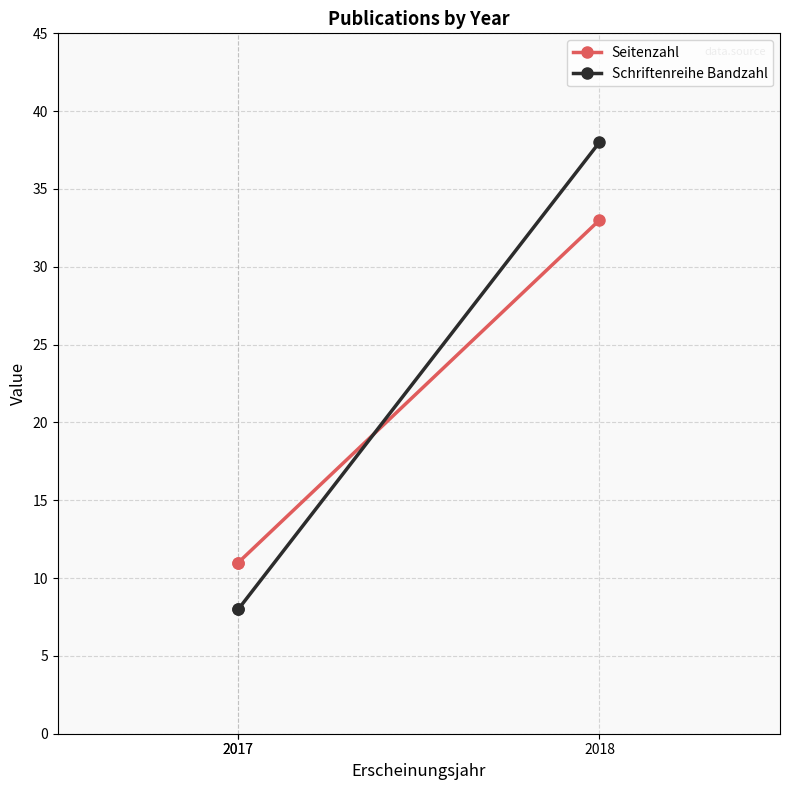

What is the approximate value of Schriftenreihe Bandzahl at 2017, to the nearest 10?

10